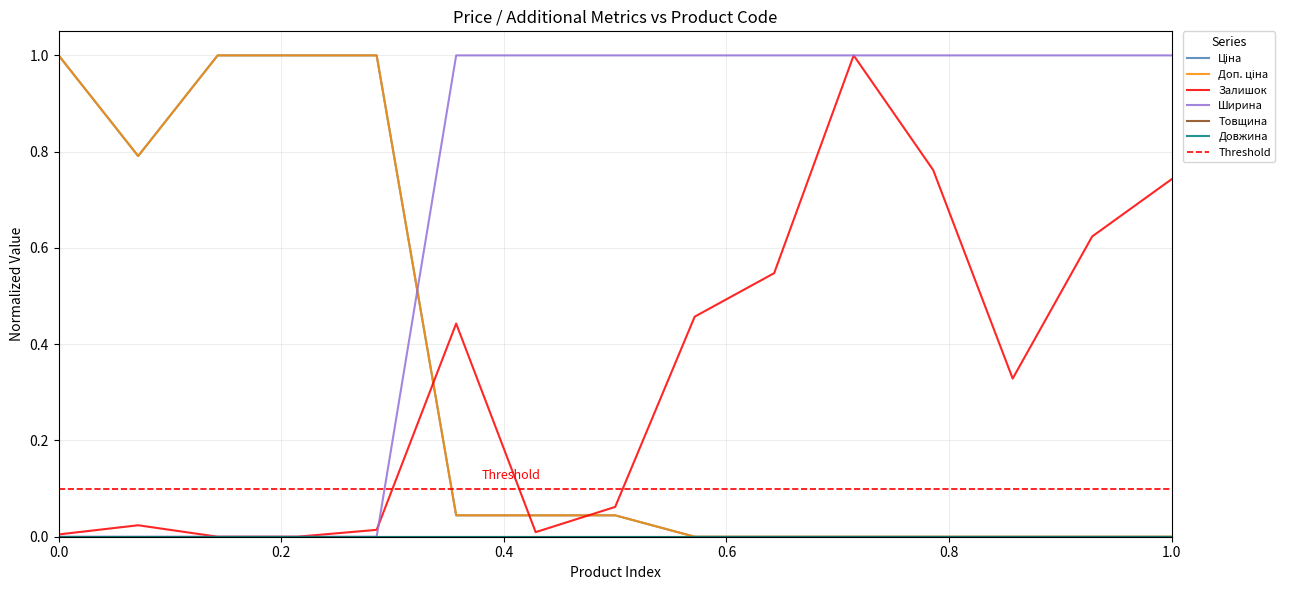

What is the sum of the Залишок values at 287292222 and 280761651?

0.8